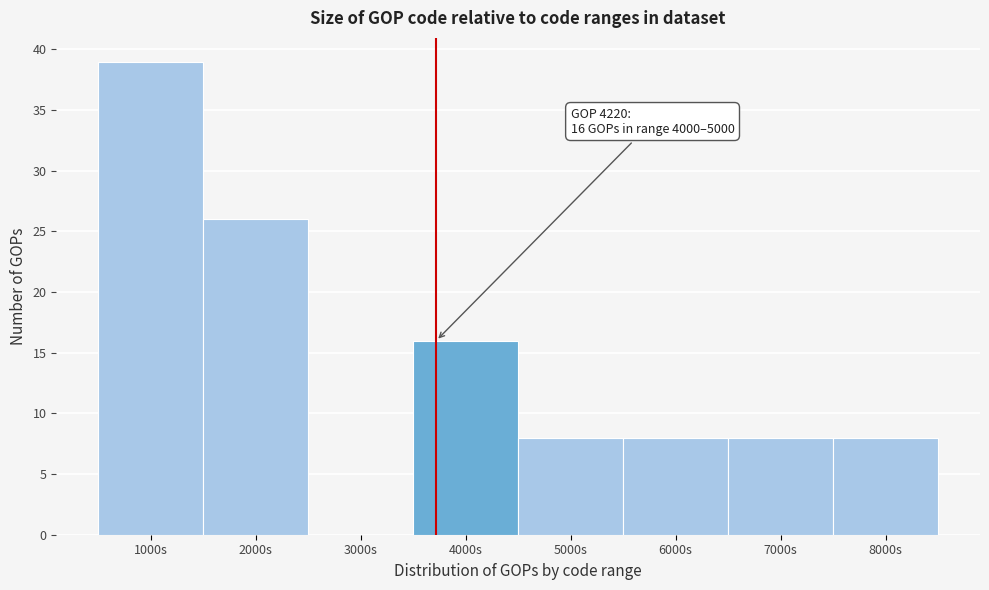

Reading left to right, list all the values displayed in this chart.

1000s=39	2000s=26	3000s=0	4000s=16	5000s=8	6000s=8	7000s=8	8000s=8